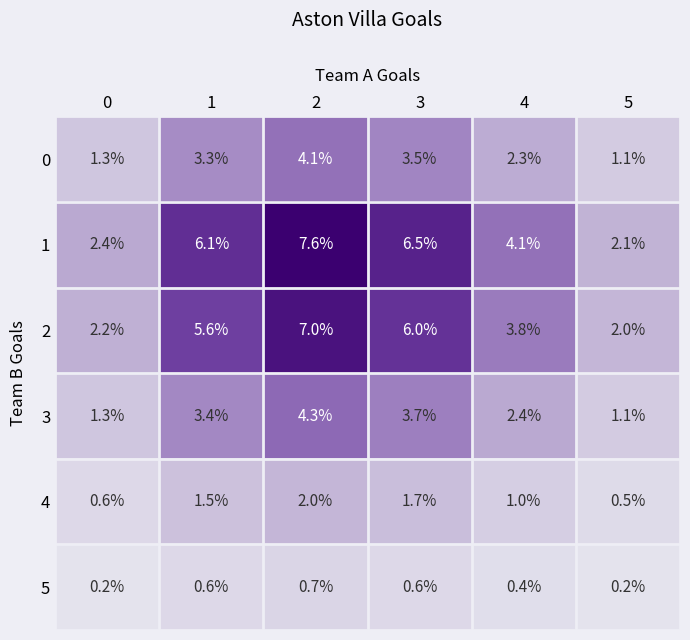

What is the approximate value of 1 at 4?

4.1